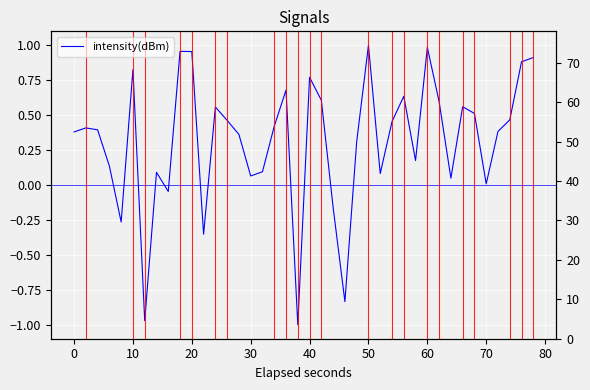

How many lines are shown in the chart?

1